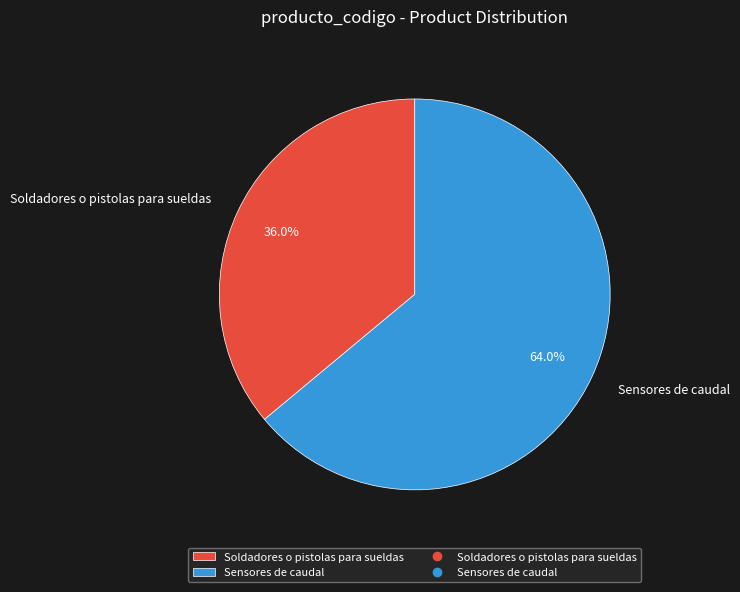

To the nearest percent, what is the combined percentage of Soldadores o pistolas para sueldas and Sensores de caudal?

100%